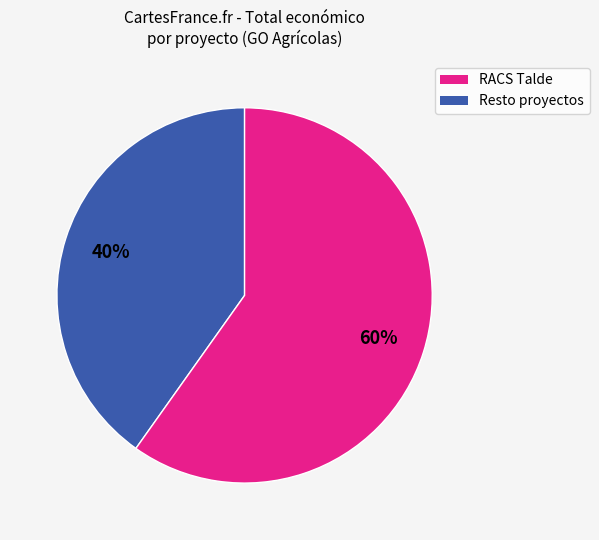

To the nearest percent, what is the difference between the largest and smallest slice percentages?

20%